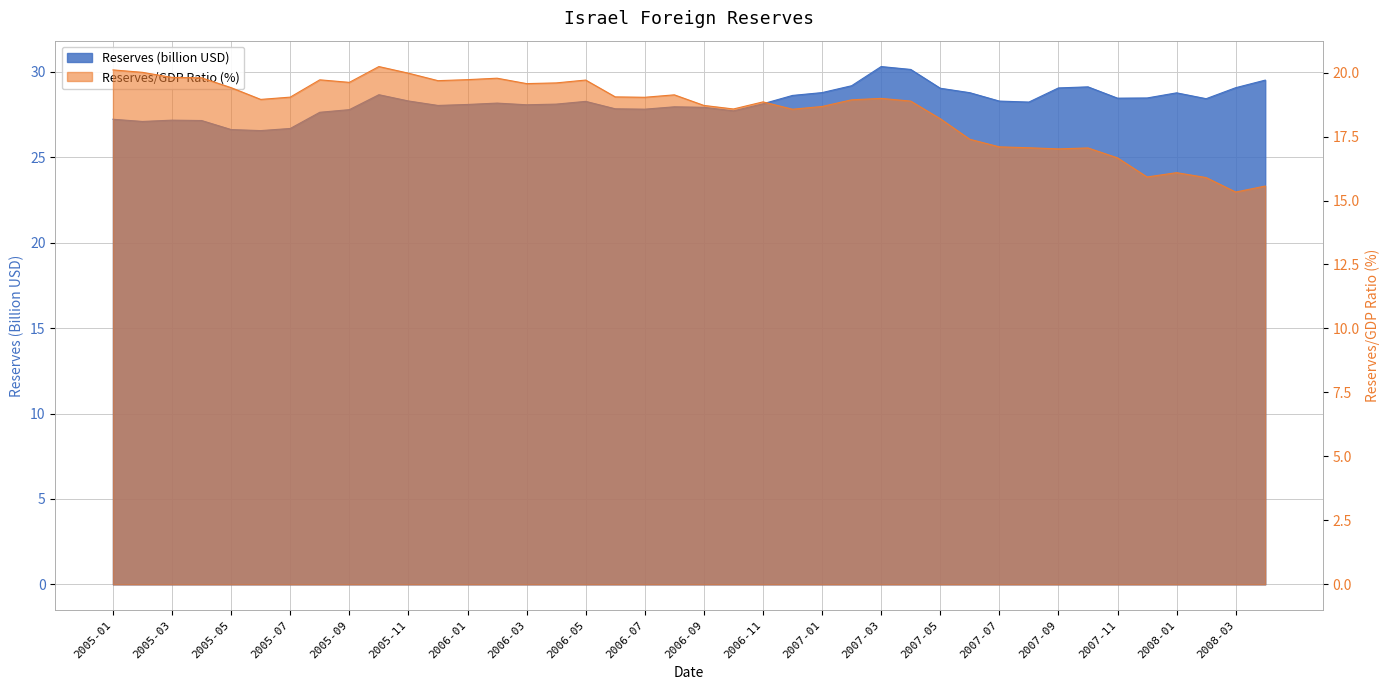

What is the difference between the second highest and second lowest values in the Reserves (billion USD) series?

3.5